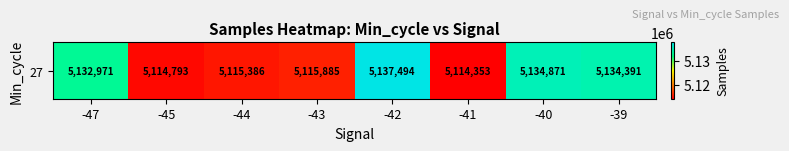

What is the sum of the values at -47 and -39?

10267362